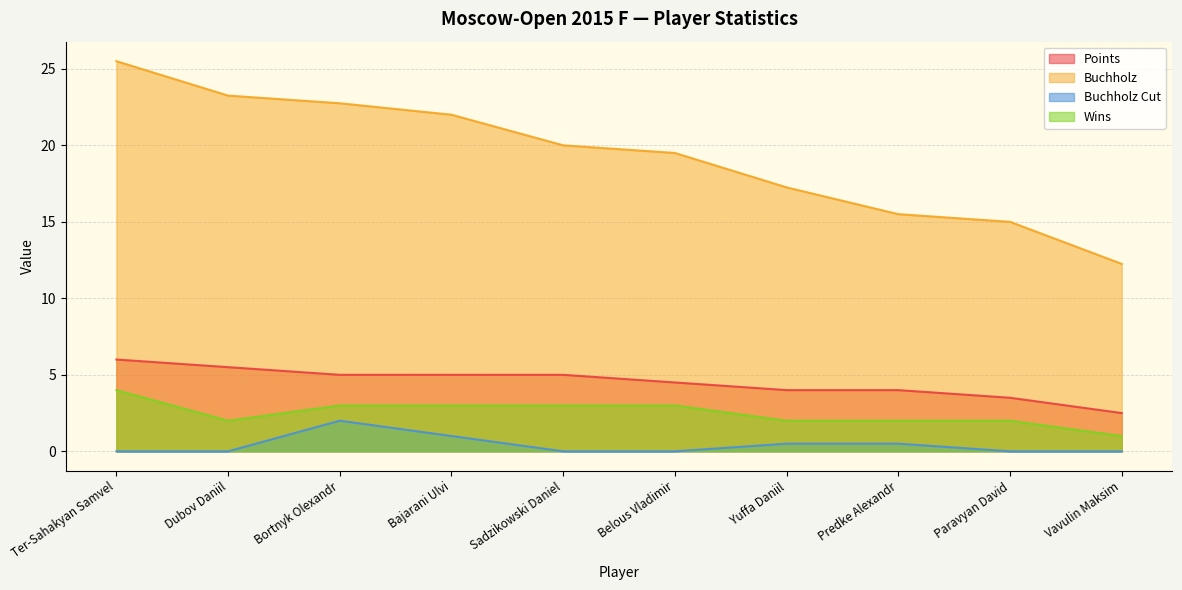

What is the sum of all Buchholz Cut values?

4.0